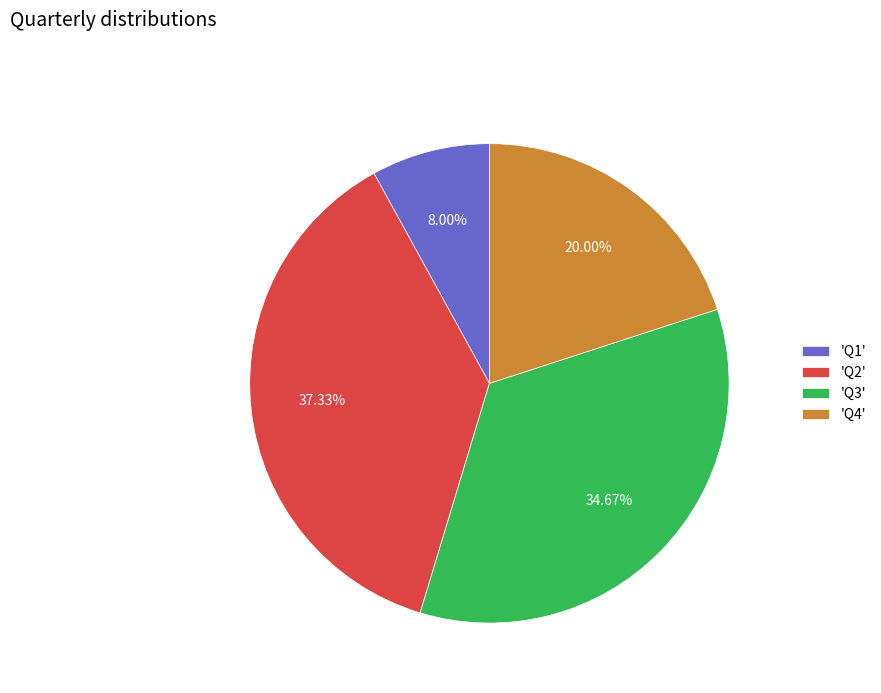

Rank the categories by value from highest to lowest.

'Q2', 'Q3', 'Q4', 'Q1'